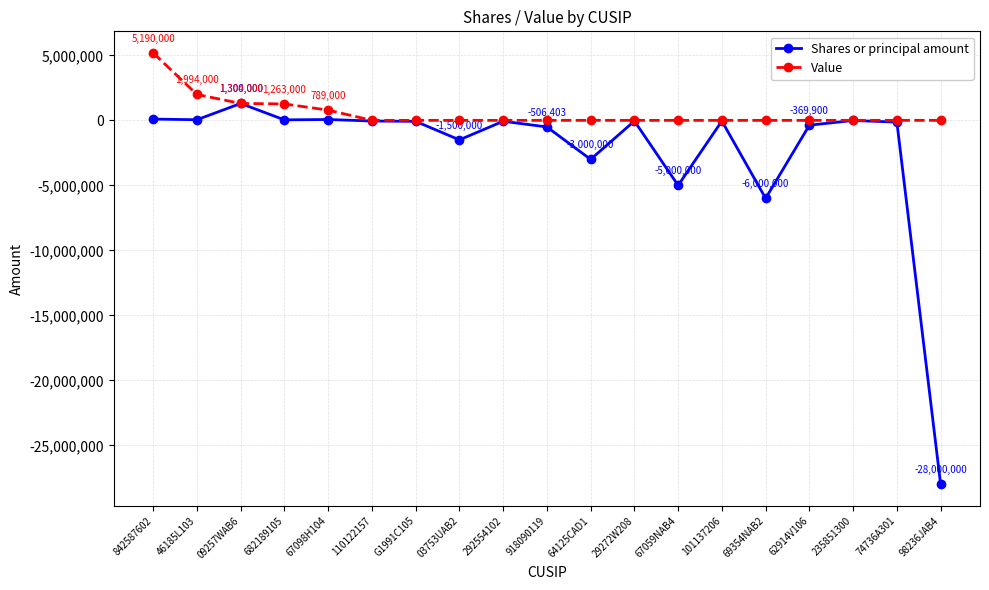

At which category does Shares or principal amount reach its first local peak?

09257WAB6